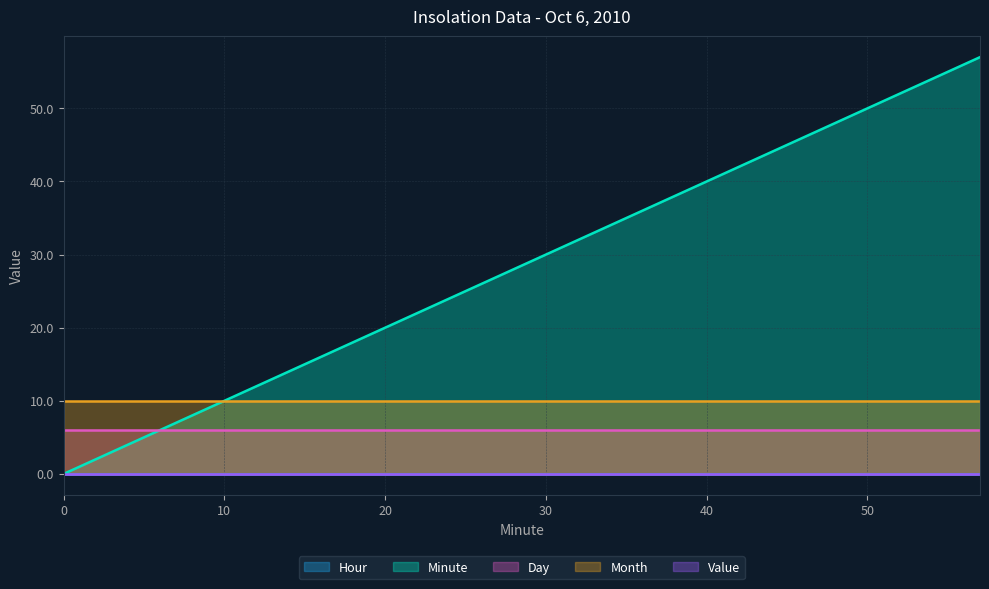

Which series has the largest total across all categories?

Minute